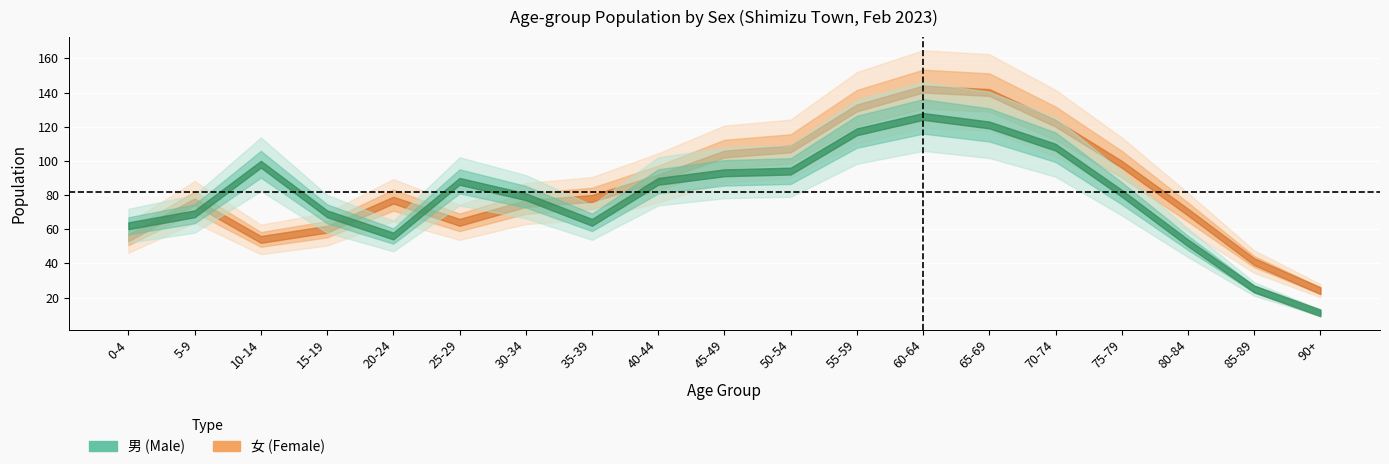

Where does the 男 (Male) series first go above 81?

10-14